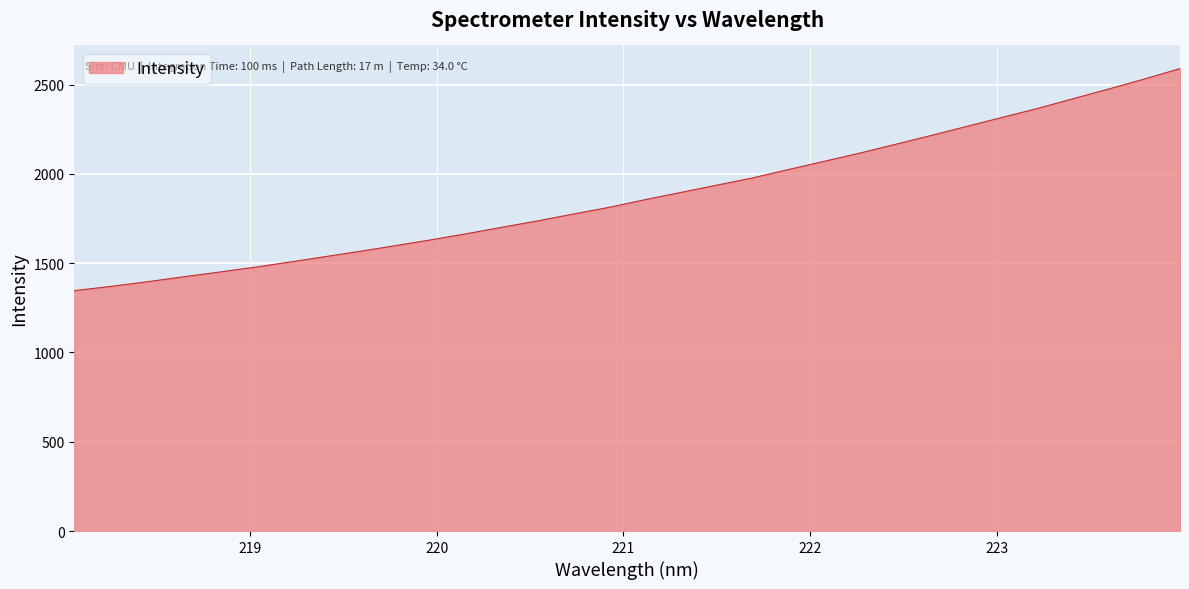

What is the difference between the maximum and minimum values?

1243.7